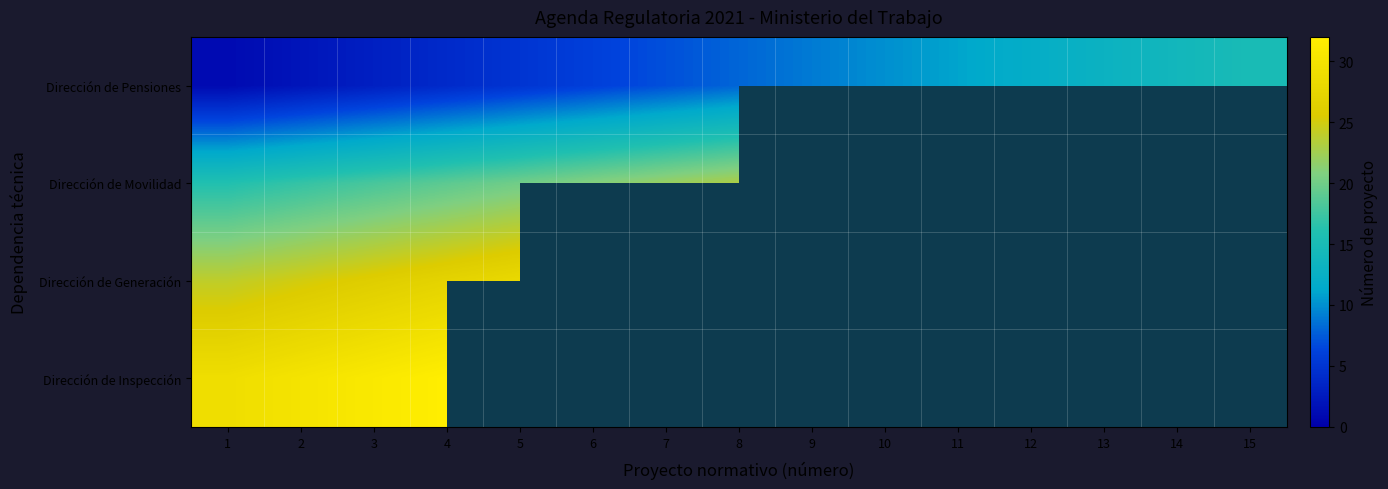

At which category is the sum across all series the highest?

4